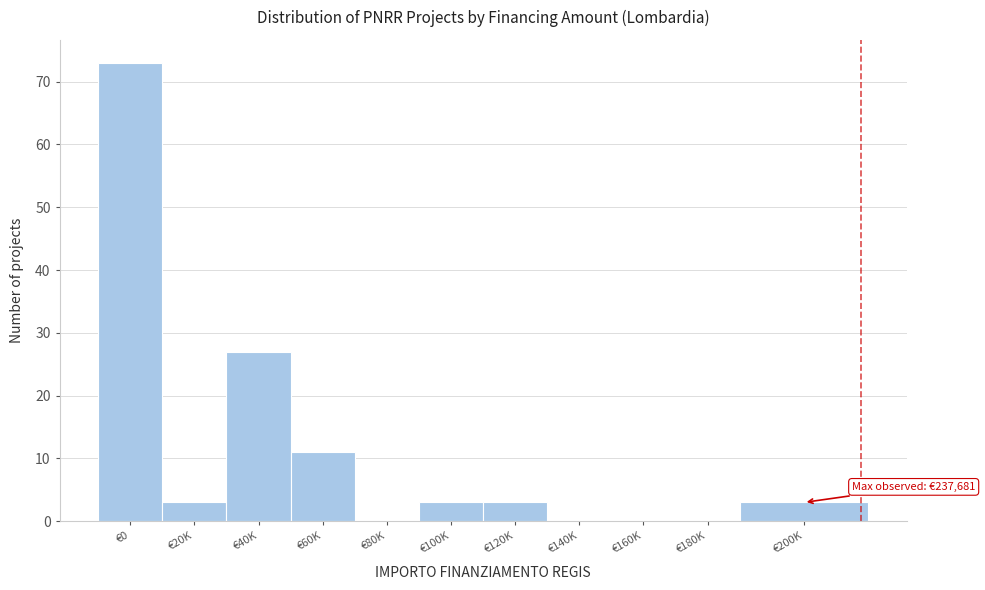

Reading right to left, list all the values displayed in this chart.

€200K=3	€180K=0	€160K=0	€140K=0	€120K=3	€100K=3	€80K=0	€60K=11	€40K=27	€20K=3	€0=73